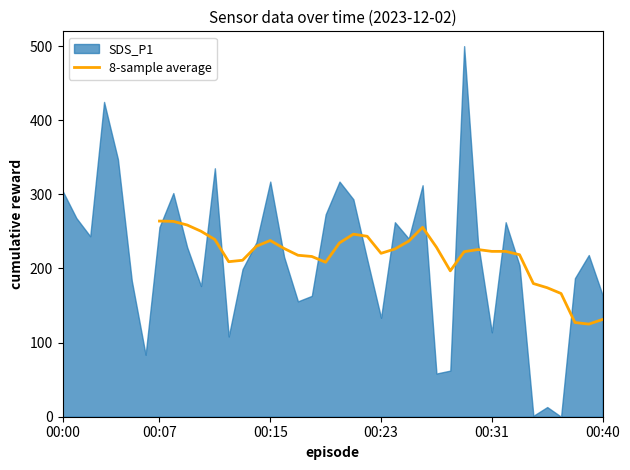

What is the minimum value for 8-sample average?

125.0